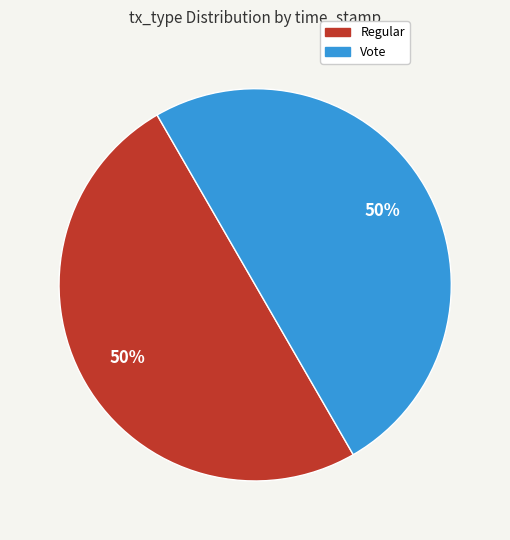

The Vote slice represents 50% of the pie. True or false?

True